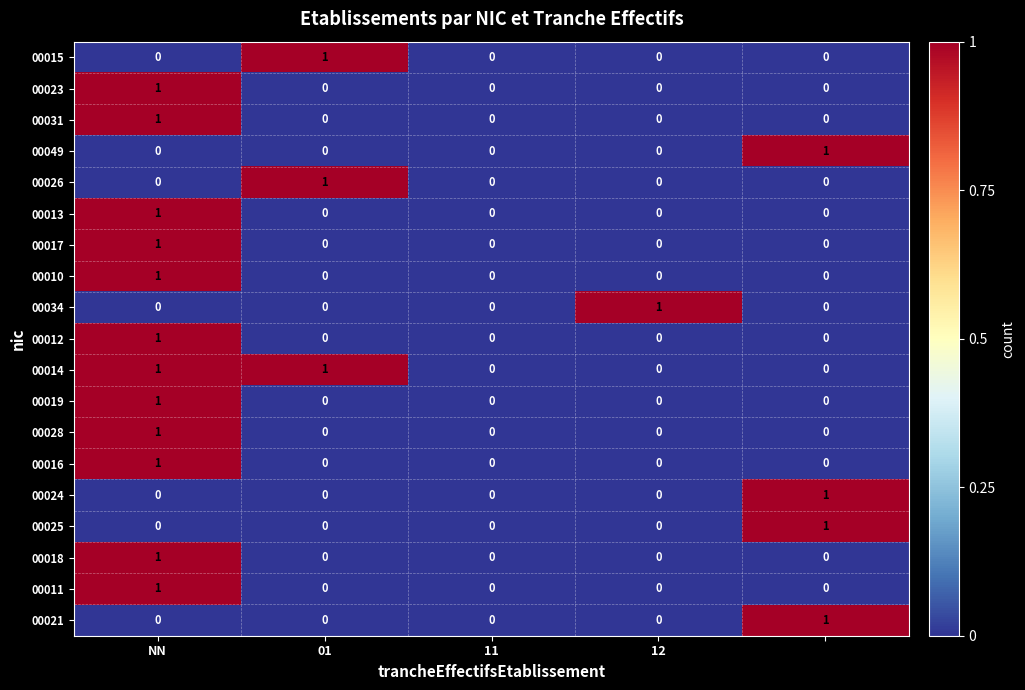

Which series has the largest total across all categories?

00014